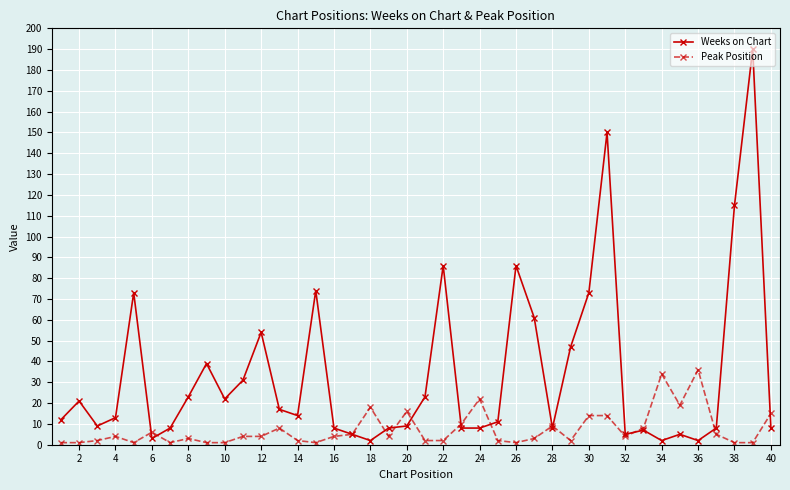

List the series in order of their overall mean, lowest first.

Peak Position, Weeks on Chart